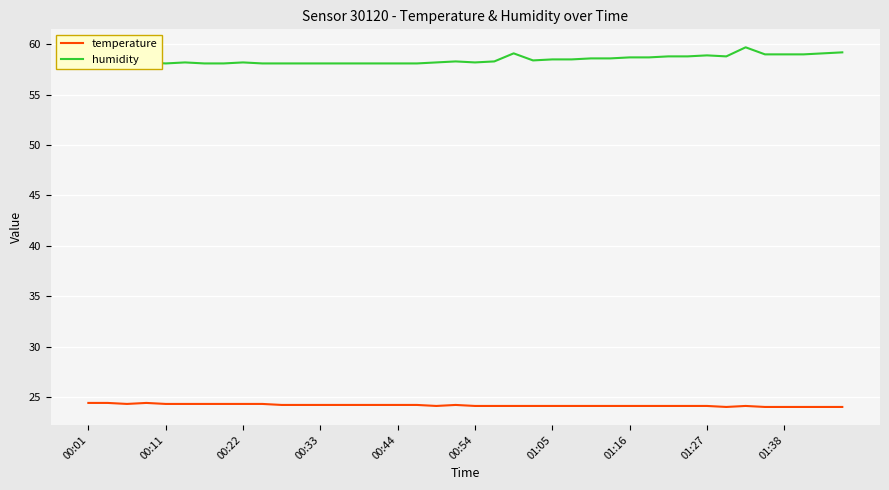

Reading left to right, list all the values displayed in this chart.

temperature: 24.4	24.4	24.3	24.4	24.3	24.3	24.3	24.3	24.3	24.3	24.2	24.2	24.2	24.2	24.2	24.2	24.2	24.2	24.1	24.2	24.1	24.1	24.1	24.1	24.1	24.1	24.1	24.1	24.1	24.1	24.1	24.1	24.1	24.0	24.1	24.0	24.0	24.0	24.0	24.0
humidity: 58.1	58.1	58.1	58.2	58.1	58.2	58.1	58.1	58.2	58.1	58.1	58.1	58.1	58.1	58.1	58.1	58.1	58.1	58.2	58.3	58.2	58.3	59.1	58.4	58.5	58.5	58.6	58.6	58.7	58.7	58.8	58.8	58.9	58.8	59.7	59.0	59.0	59.0	59.1	59.2